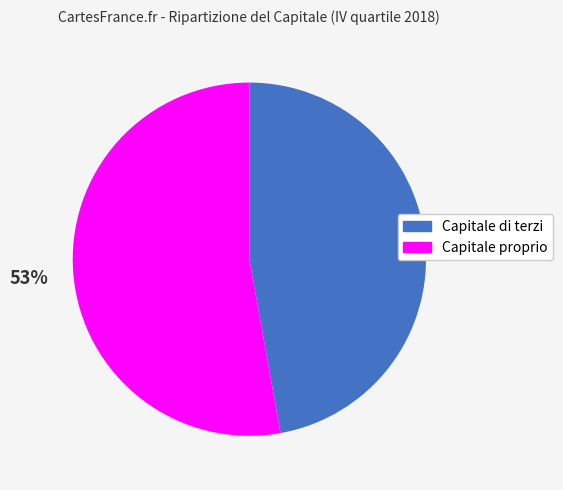

Which has a higher value, Capitale di terzi or Capitale proprio?

Capitale proprio